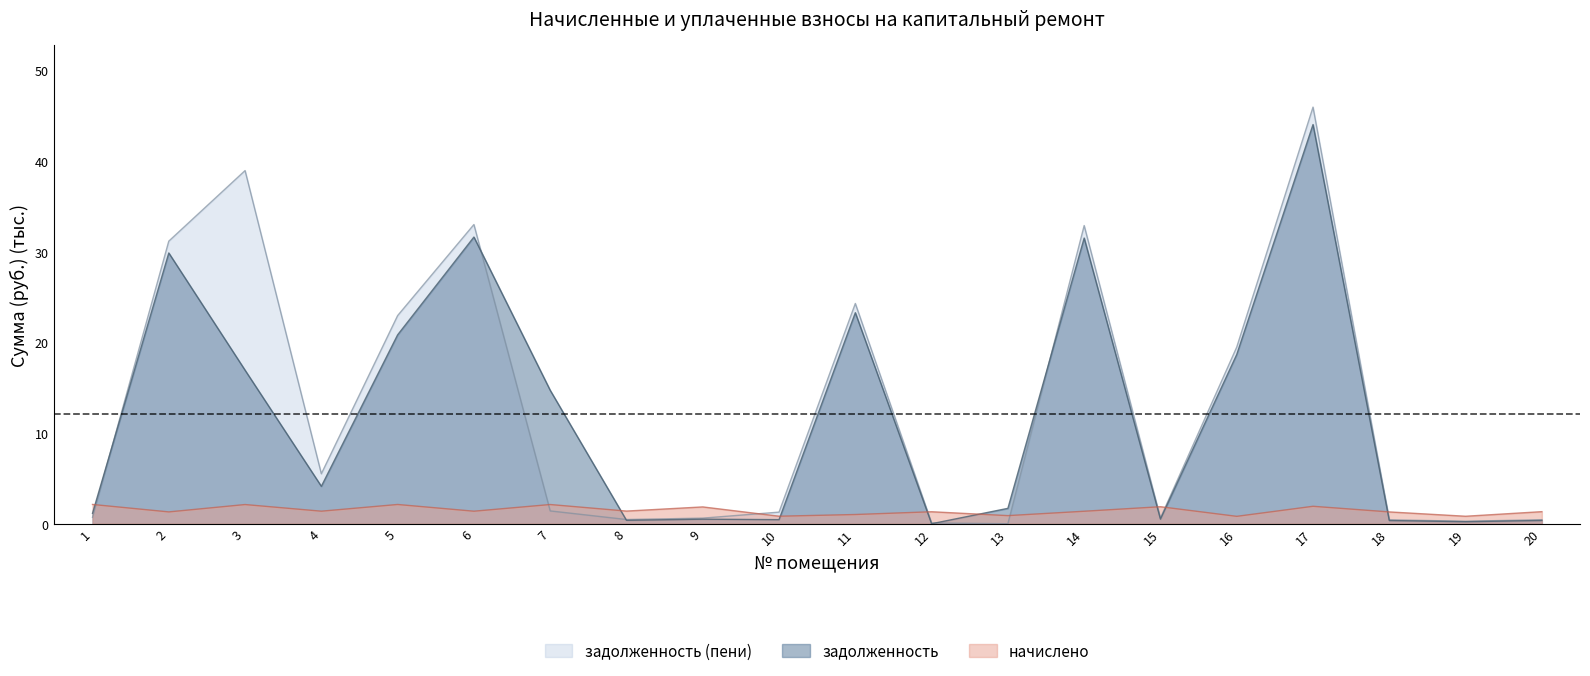

Which category has the highest value across all series?

17